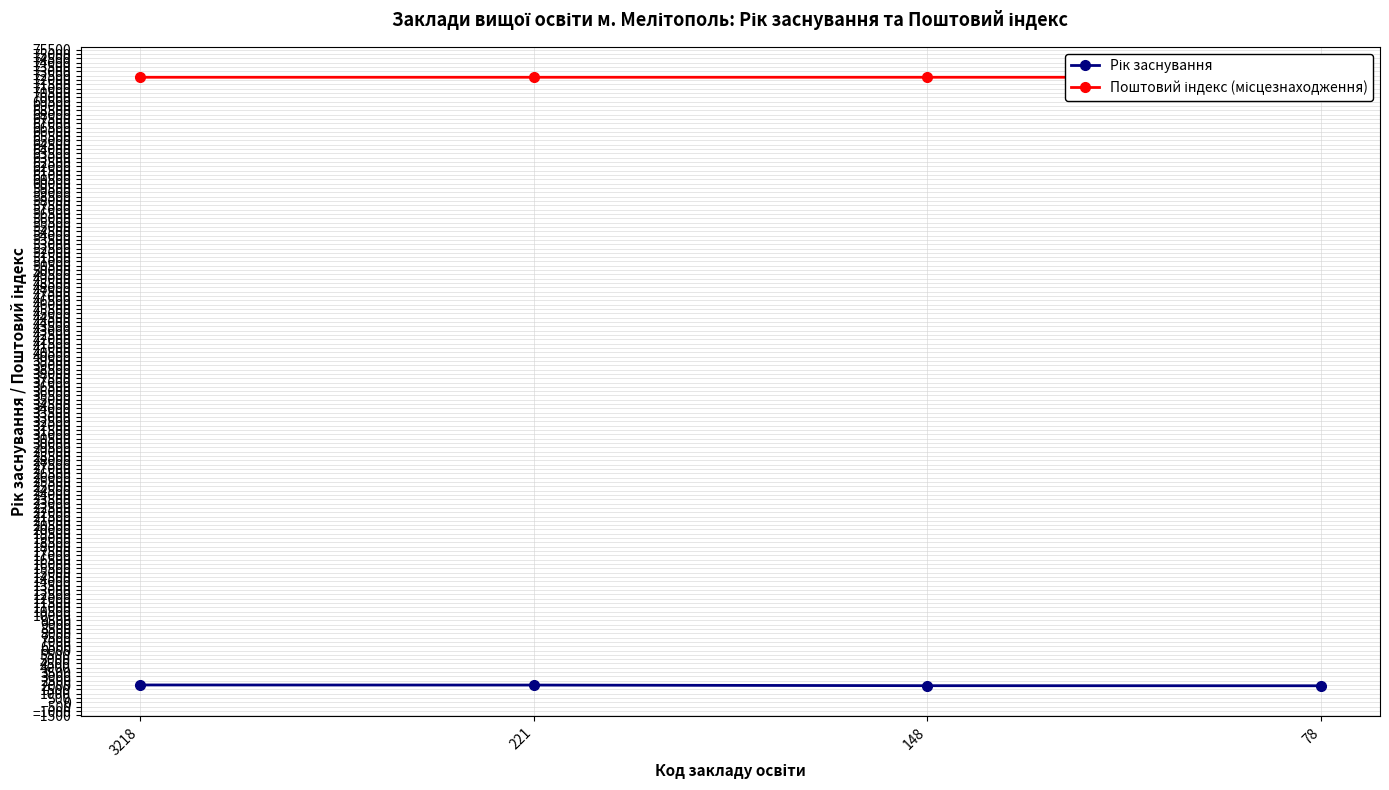

How many lines are shown in the chart?

2